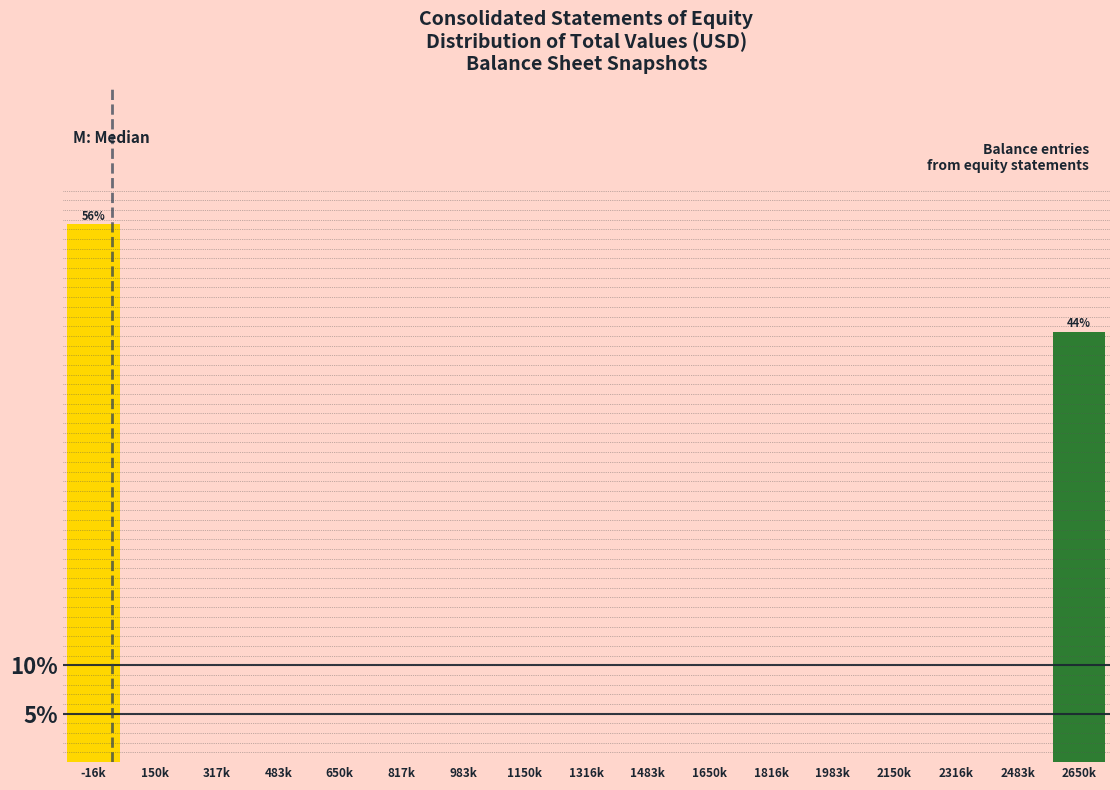

Reading right to left, transcribe all the data shown in this chart.

2650k=44.4	2483k=0.0	2316k=0.0	2150k=0.0	1983k=0.0	1816k=0.0	1650k=0.0	1483k=0.0	1316k=0.0	1150k=0.0	983k=0.0	817k=0.0	650k=0.0	483k=0.0	317k=0.0	150k=0.0	-16k=55.6